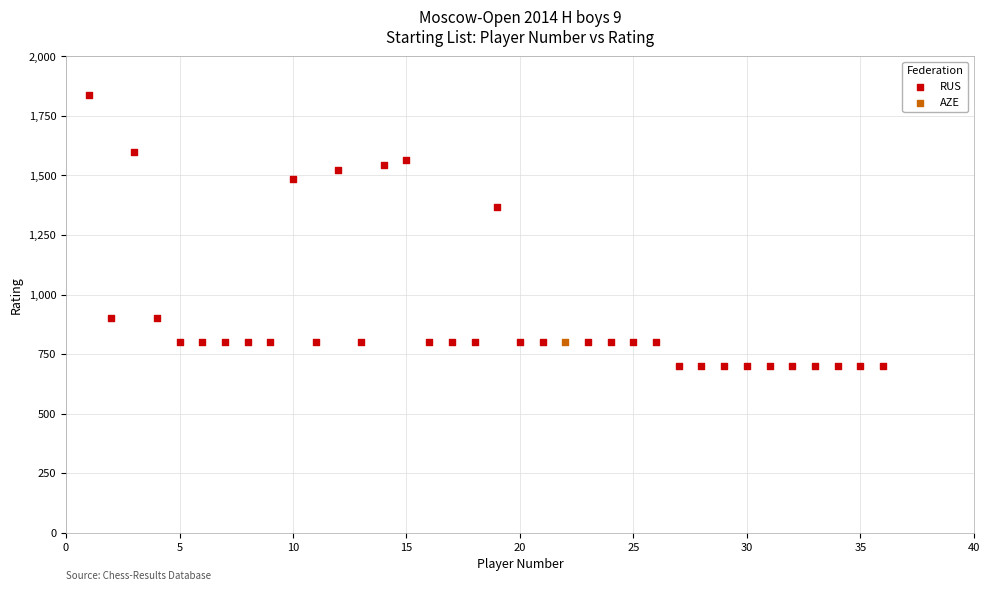

What are all the series names shown in the legend?

RUS, AZE